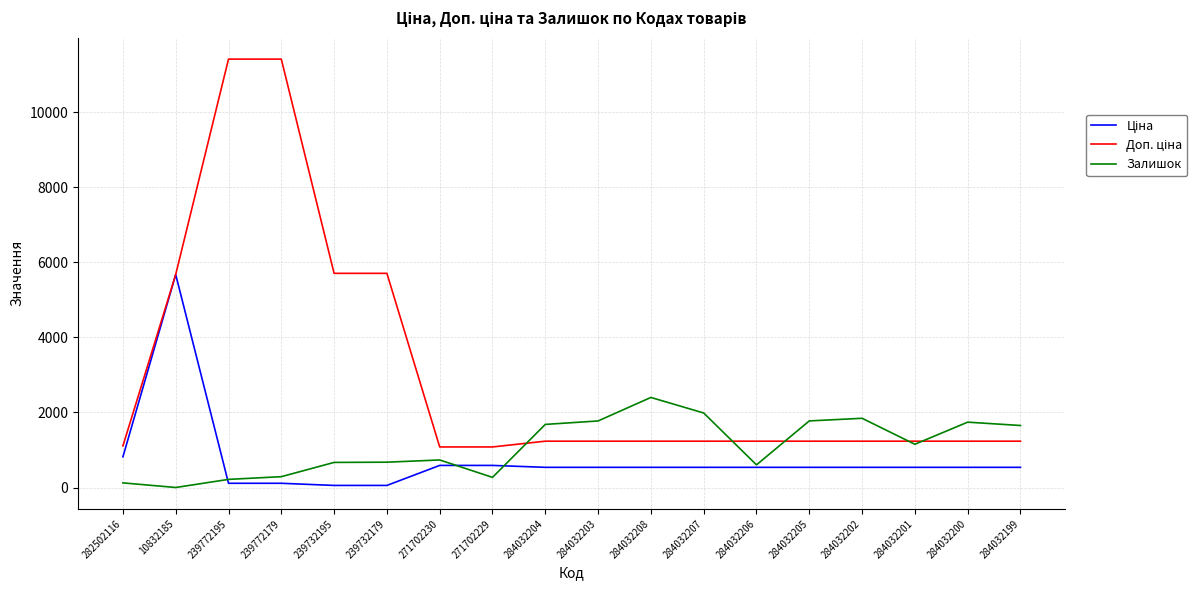

What is the total value across all series at 284032202?

3619.4